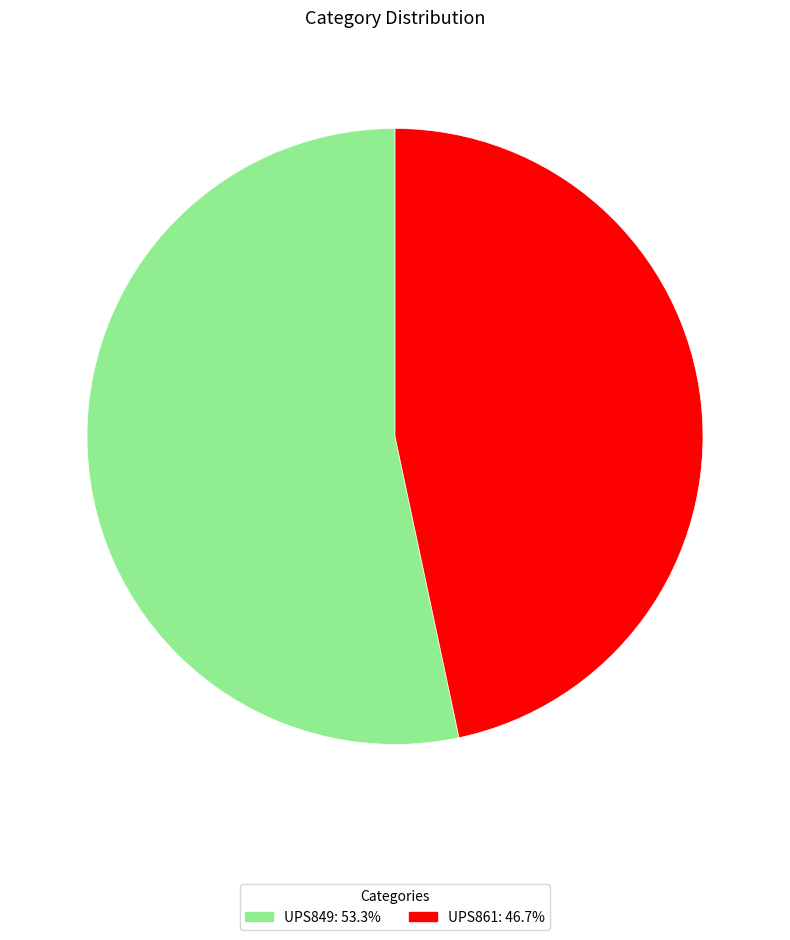

Which category has the biggest portion of the pie?

UPS849